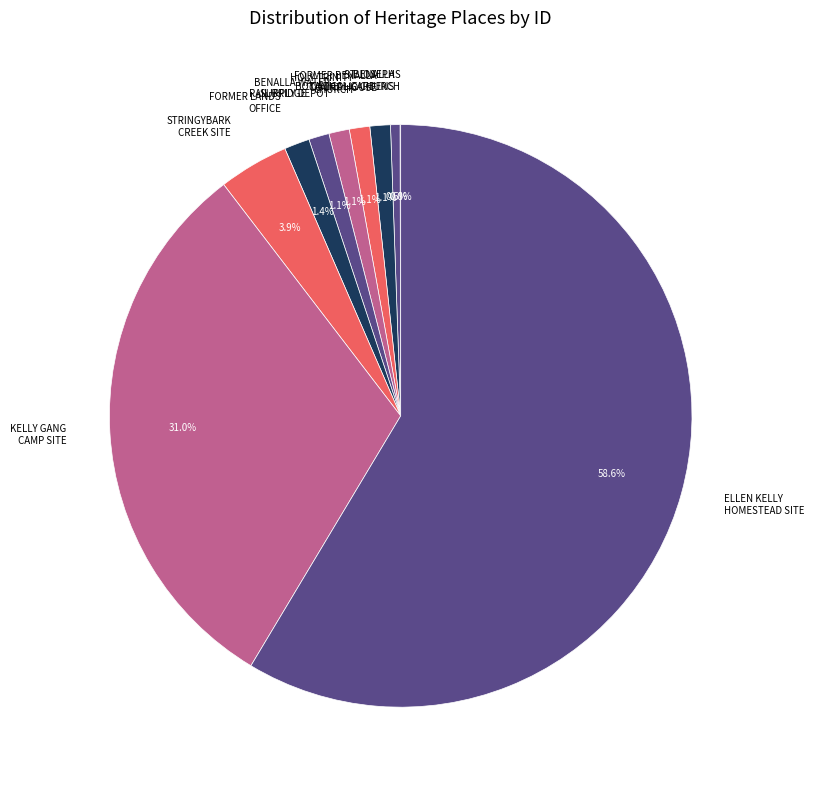

To the nearest percent, what is the average slice percentage?

10%